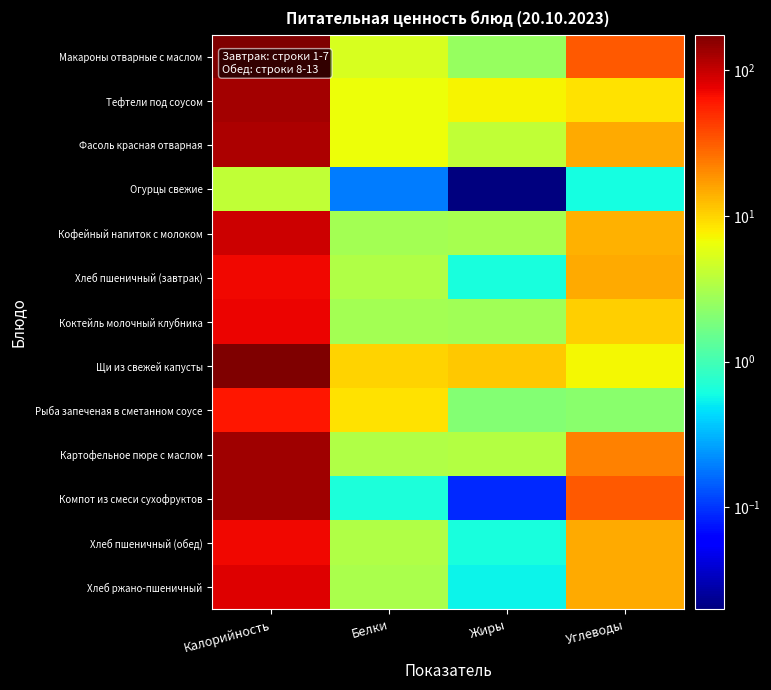

Count the number of data series in this chart.

13